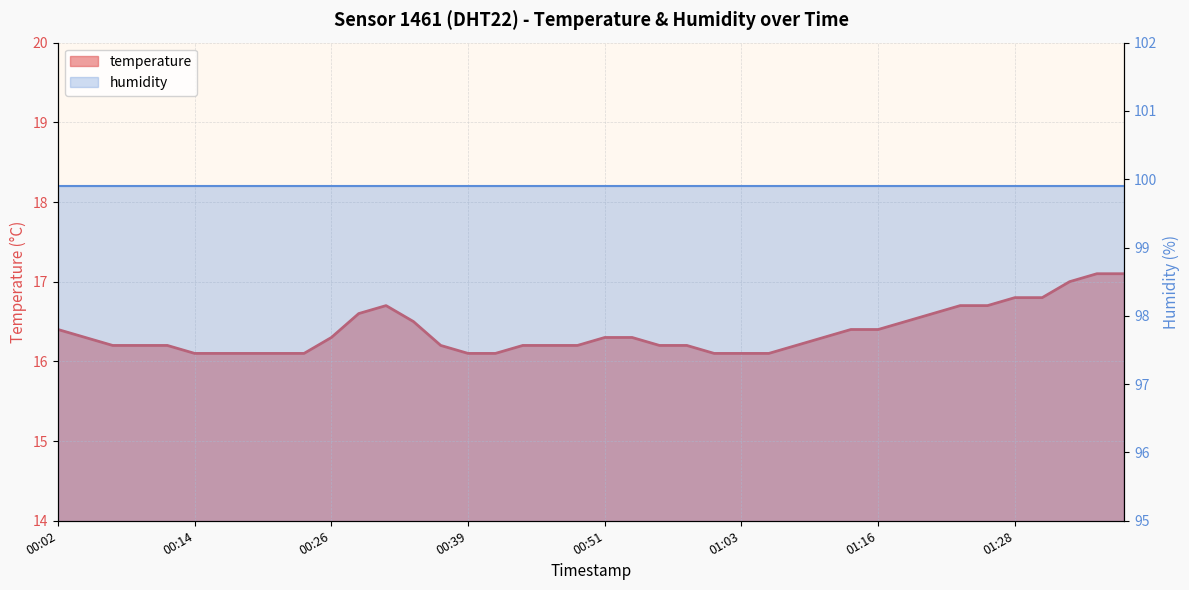

Where is the data nearest to the value 16?

00:14